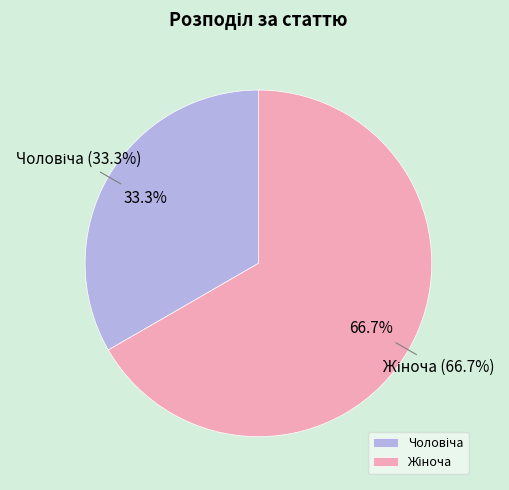

Rank the categories by value from highest to lowest.

Жіноча, Чоловіча